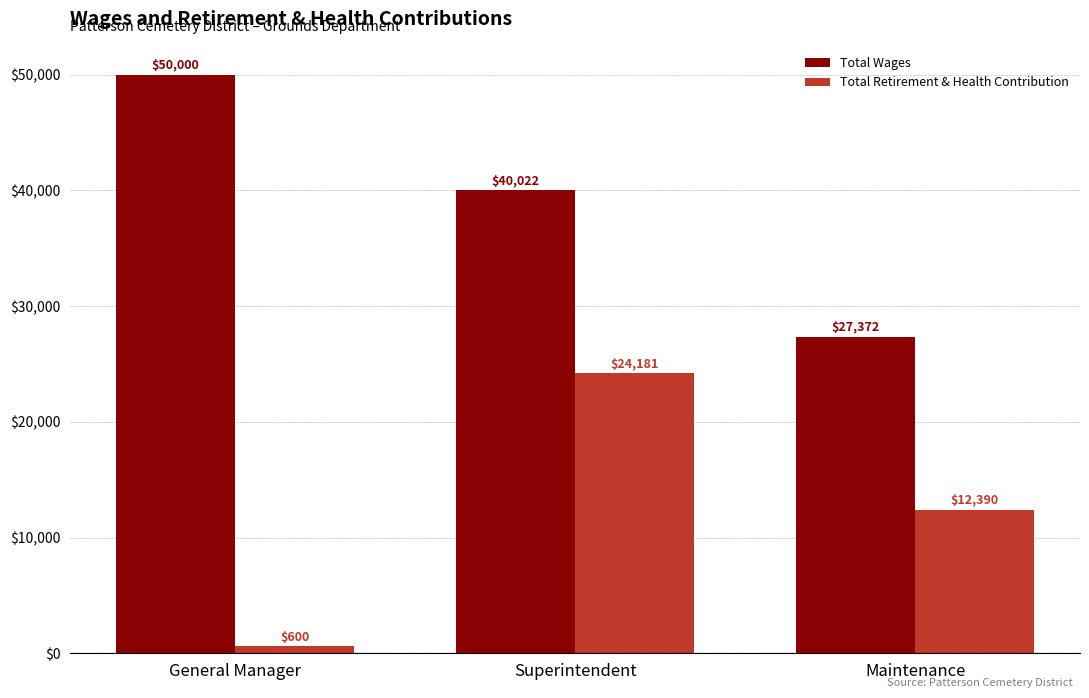

How many categories are shown in the chart?

3